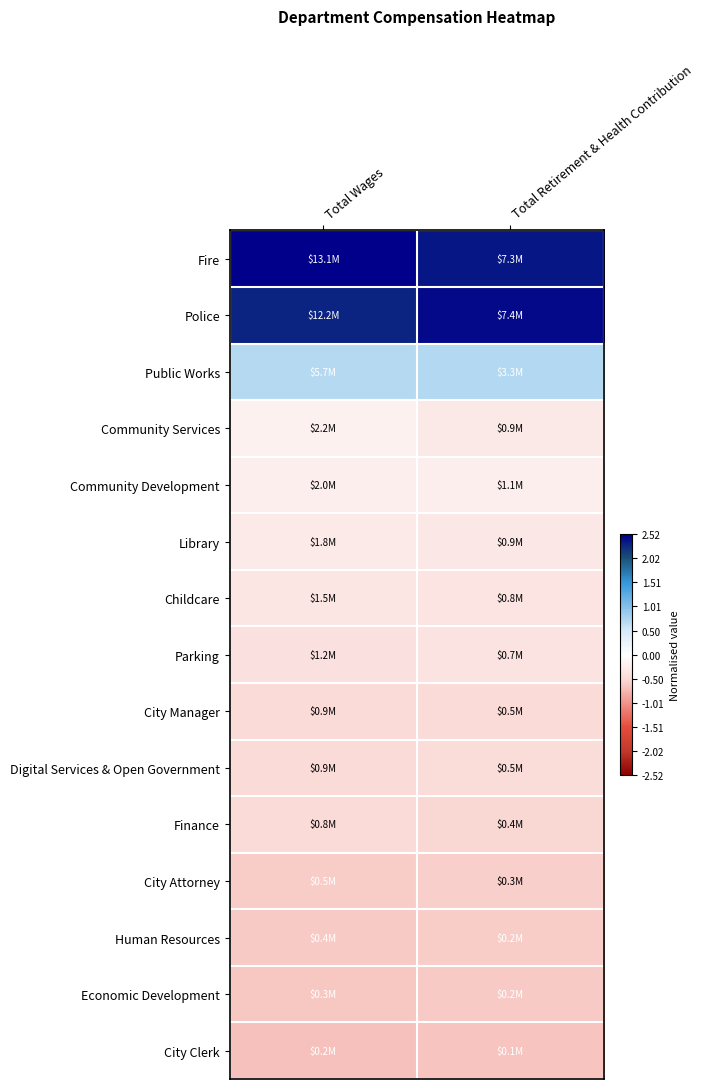

Reading left to right, transcribe all the data shown in this chart.

Fire: Total Wages=2.5	Total Retirement & Health Contribution=2.4
Police: Total Wages=2.3	Total Retirement & Health Contribution=2.5
Public Works: Total Wages=0.7	Total Retirement & Health Contribution=0.7
Community Services: Total Wages=-0.2	Total Retirement & Health Contribution=-0.3
Community Development: Total Wages=-0.2	Total Retirement & Health Contribution=-0.2
Library: Total Wages=-0.3	Total Retirement & Health Contribution=-0.3
Childcare: Total Wages=-0.3	Total Retirement & Health Contribution=-0.4
Parking: Total Wages=-0.4	Total Retirement & Health Contribution=-0.4
City Manager: Total Wages=-0.5	Total Retirement & Health Contribution=-0.5
Digital Services & Open Government: Total Wages=-0.5	Total Retirement & Health Contribution=-0.5
Finance: Total Wages=-0.5	Total Retirement & Health Contribution=-0.5
City Attorney: Total Wages=-0.6	Total Retirement & Health Contribution=-0.6
Human Resources: Total Wages=-0.6	Total Retirement & Health Contribution=-0.6
Economic Development: Total Wages=-0.6	Total Retirement & Health Contribution=-0.6
City Clerk: Total Wages=-0.7	Total Retirement & Health Contribution=-0.7